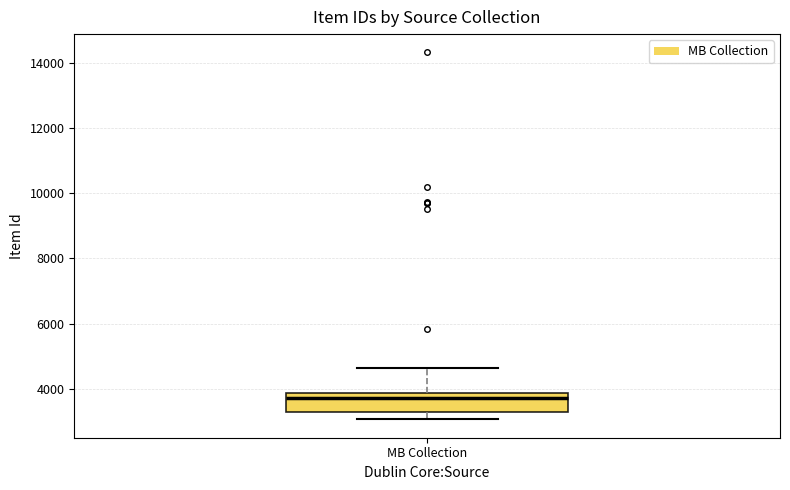

Transcribe this box plot: give where the median line is, the range the box spans, and where the two whiskers end, as read against the y-axis. The values are not printed on the chart, so give them approximately, as read against the axis.

median 3800 (just below the box's upper edge), box 3200 to 3800, whiskers 3000 to 4600